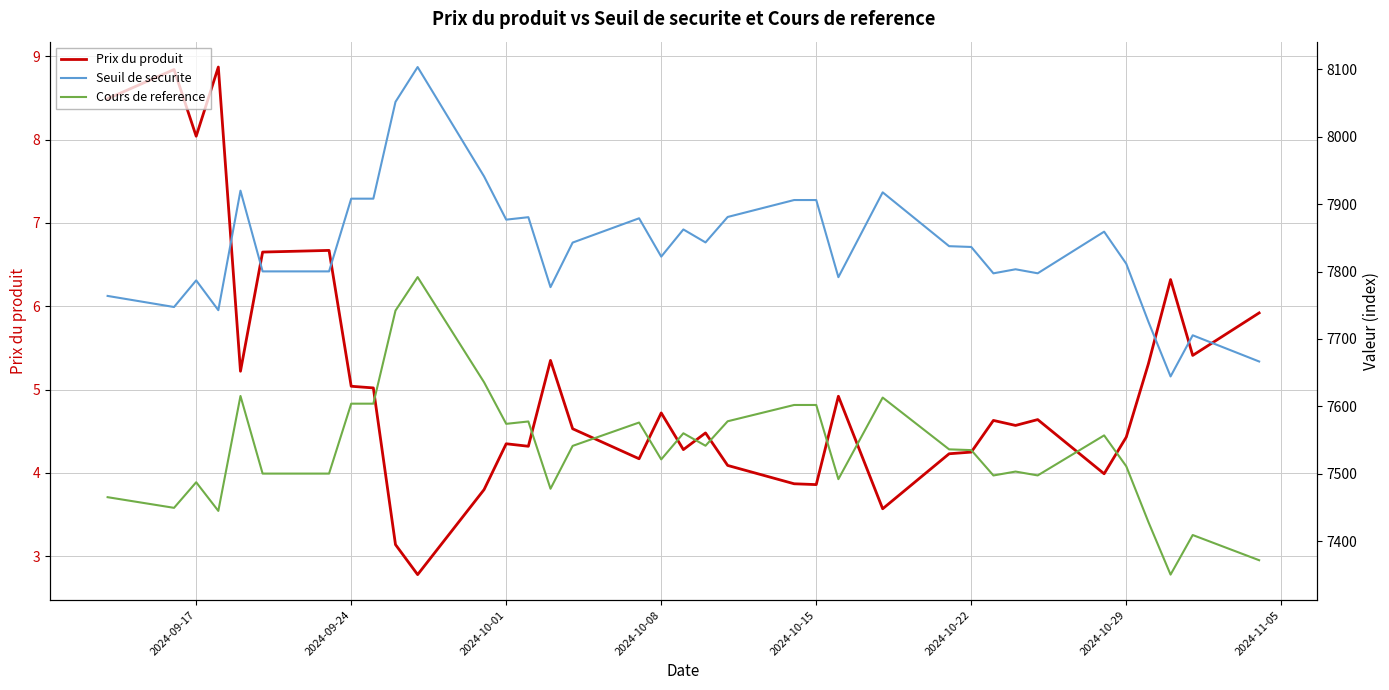

How many data points does each series have?

36